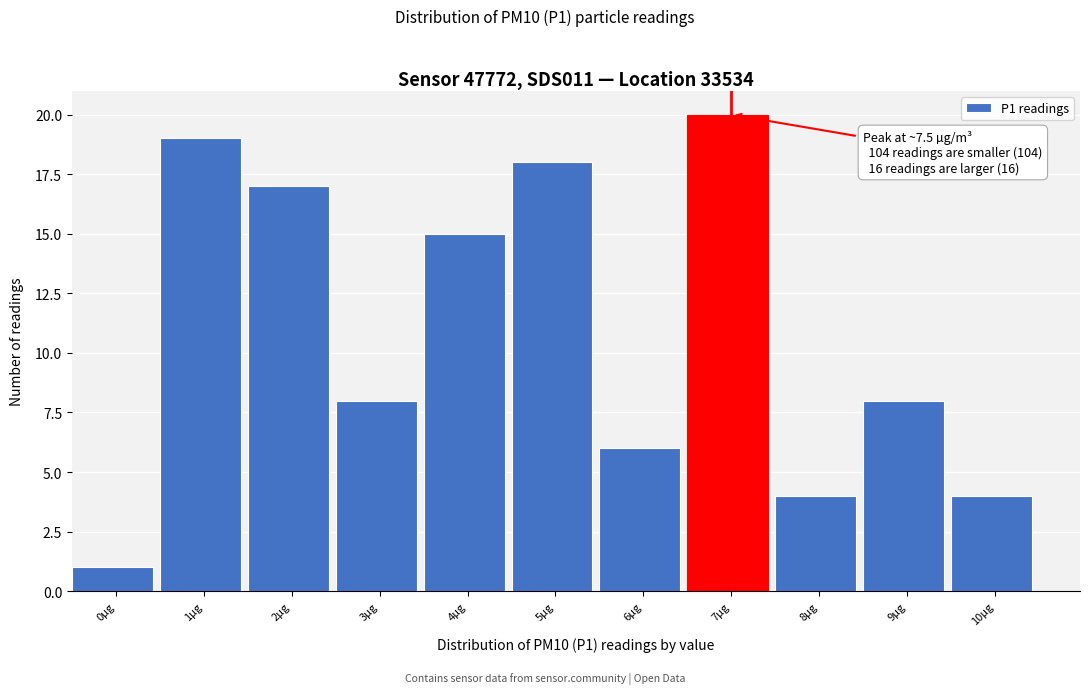

Reading right to left, transcribe all the data shown in this chart.

4	8	4	20	6	18	15	8	17	19	1